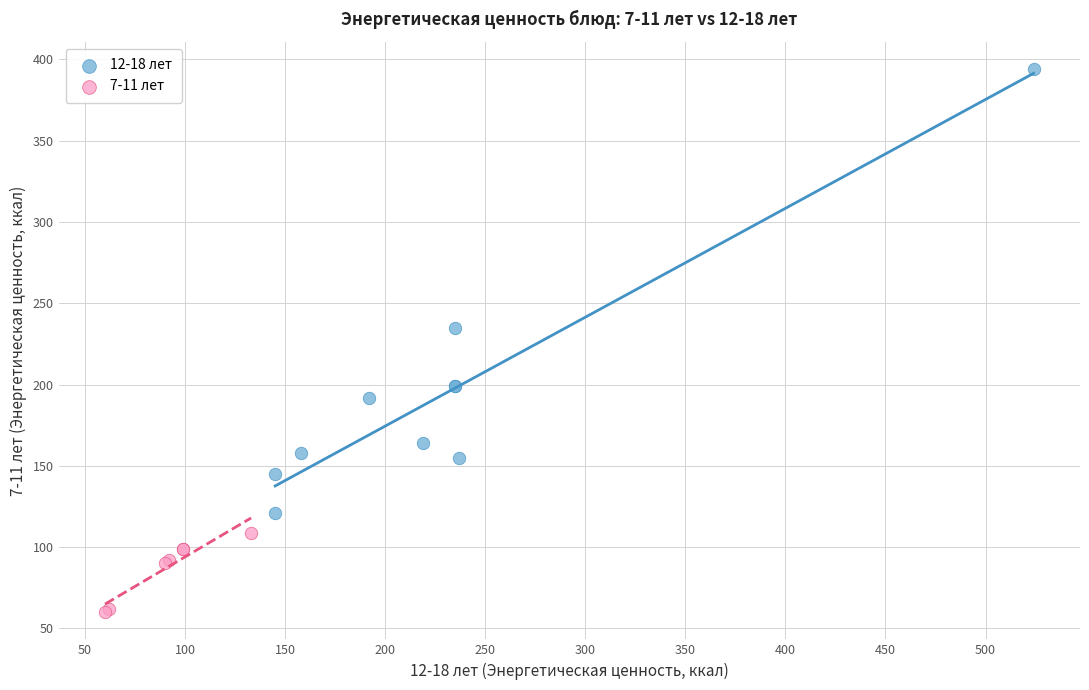

Which series has the largest Y range (max minus min)?

12-18 лет